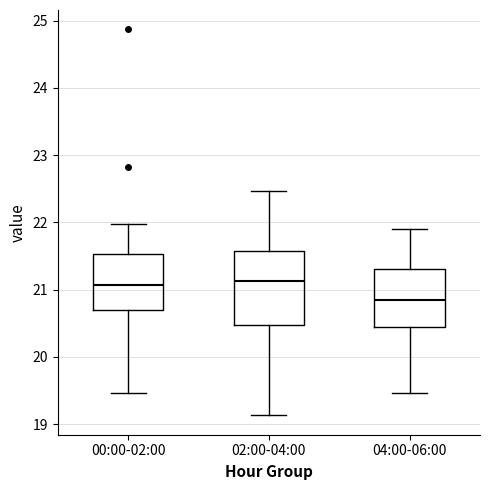

Comparing the boxes themselves (not the whiskers), which one is the tallest?

02:00-04:00